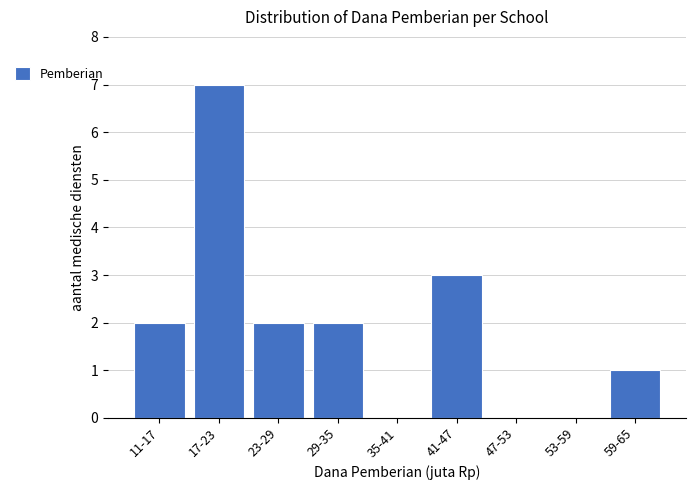

Reading left to right, list all the values displayed in this chart.

11-17=2	17-23=7	23-29=2	29-35=2	35-41=0	41-47=3	47-53=0	53-59=0	59-65=1